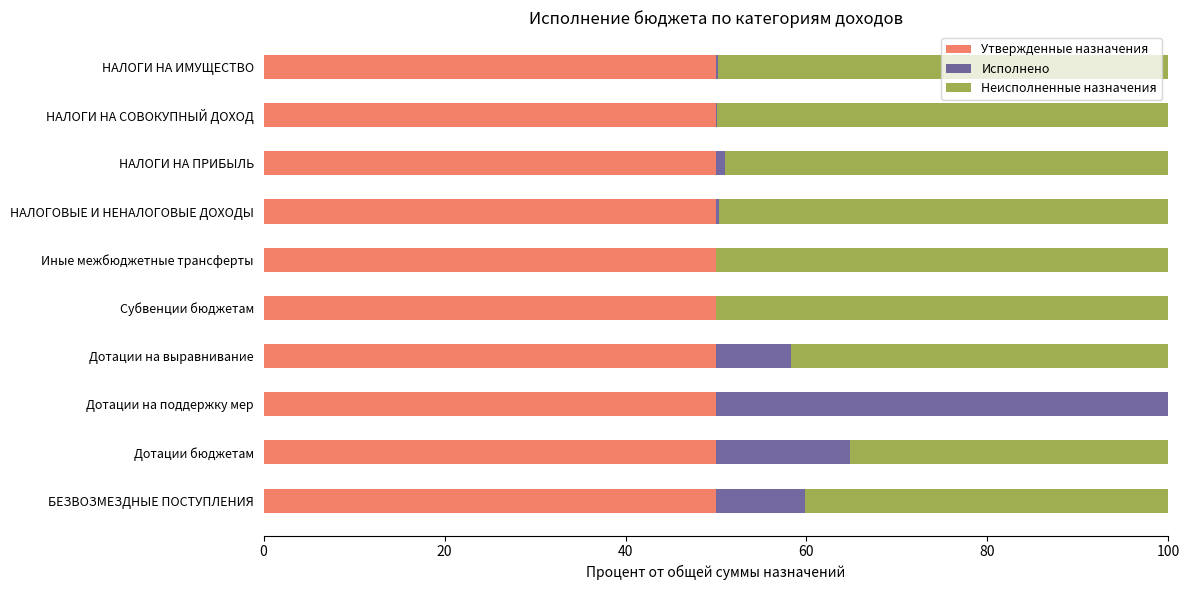

What is the maximum value for Утвержденные назначения?

50.0